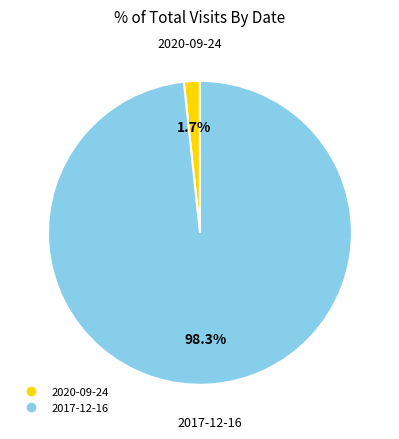

Does 2020-09-24 represent more than half of the total?

No